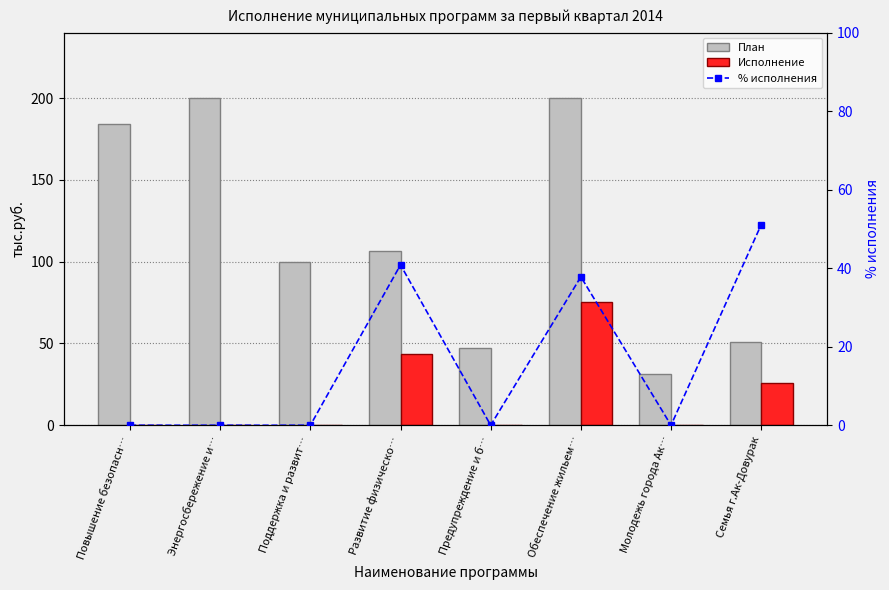

Does the chart contain any negative values?

No